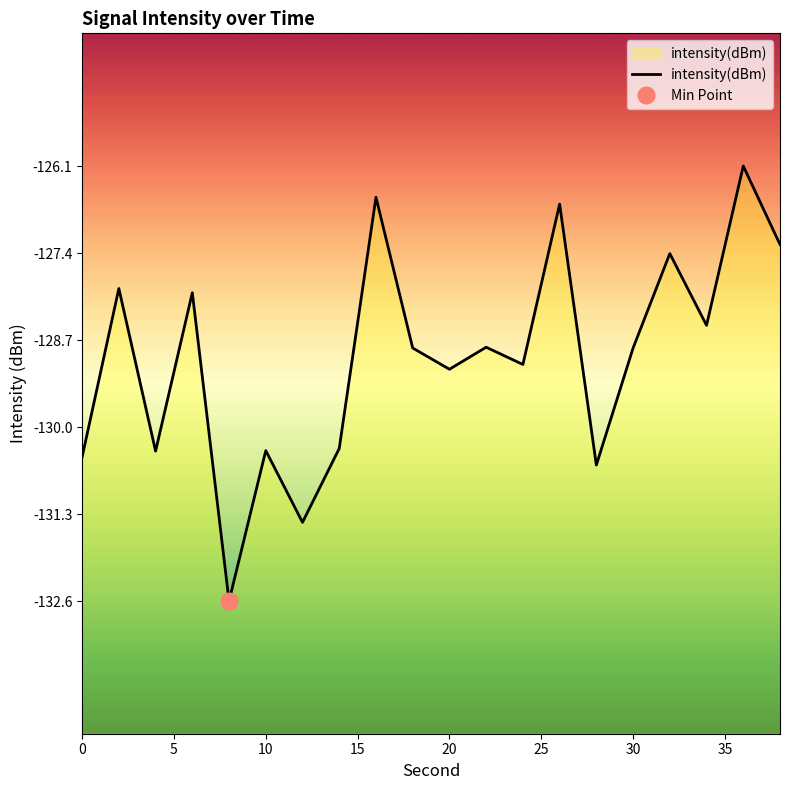

What is the highest value of the intensity(dBm) series?

-126.1